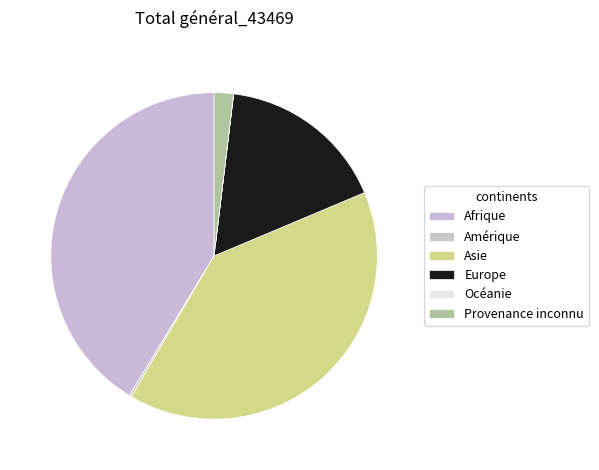

Rank the categories by value from lowest to highest.

Océanie, Amérique, Provenance inconnu, Europe, Asie, Afrique